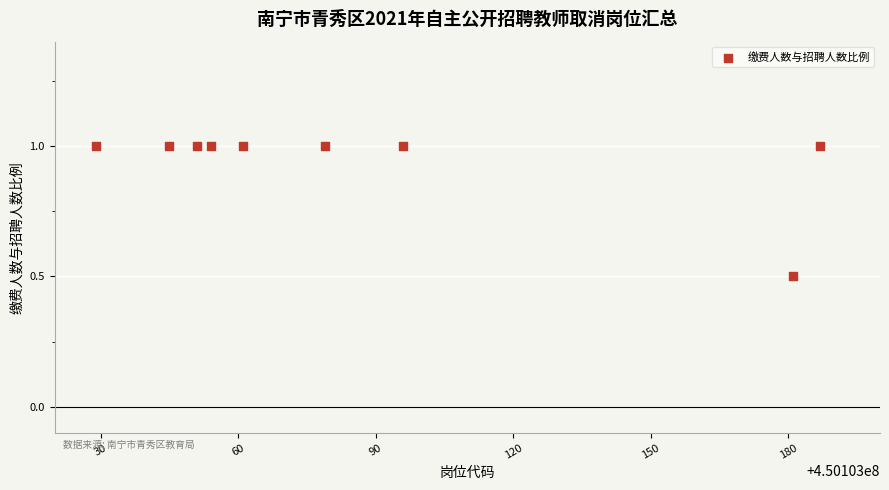

What is the range of Y values (max minus min)?

0.5